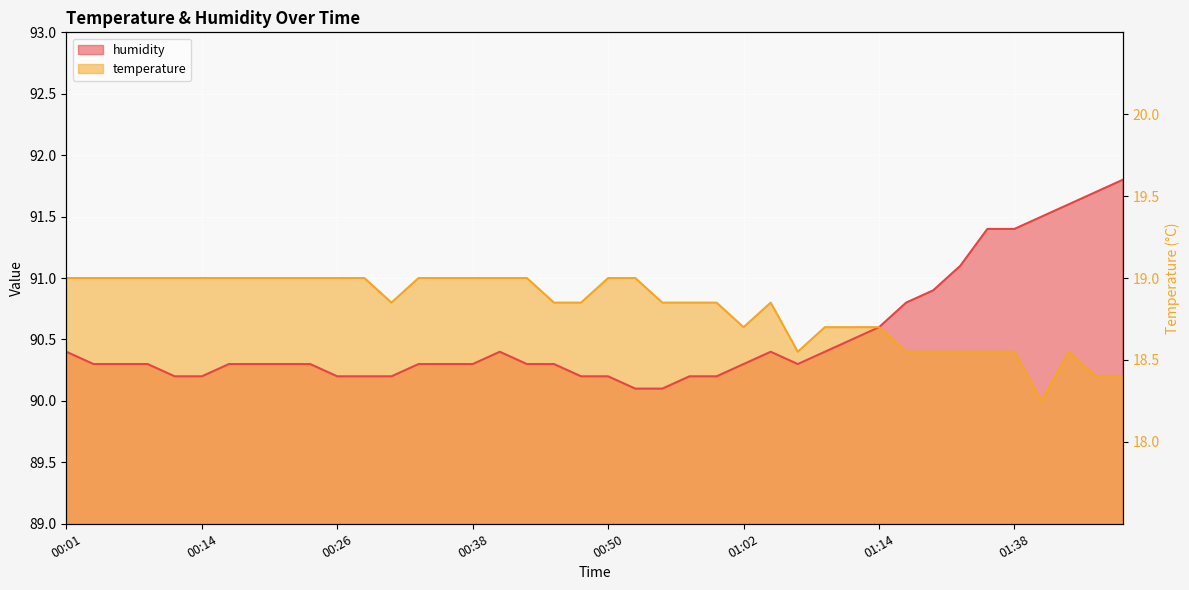

What position from the right is 00:33?

27